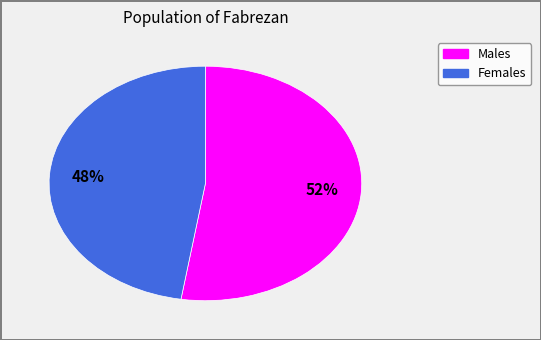

To the nearest percent, what is the average slice percentage?

50%